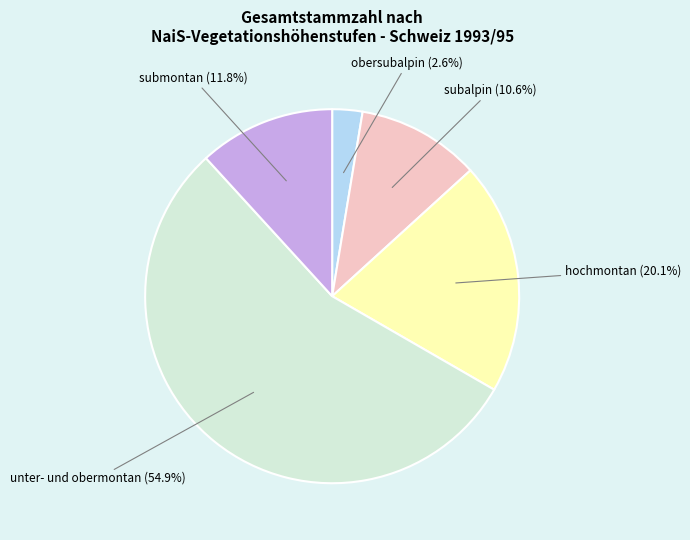

Is there a majority slice in this chart?

Yes